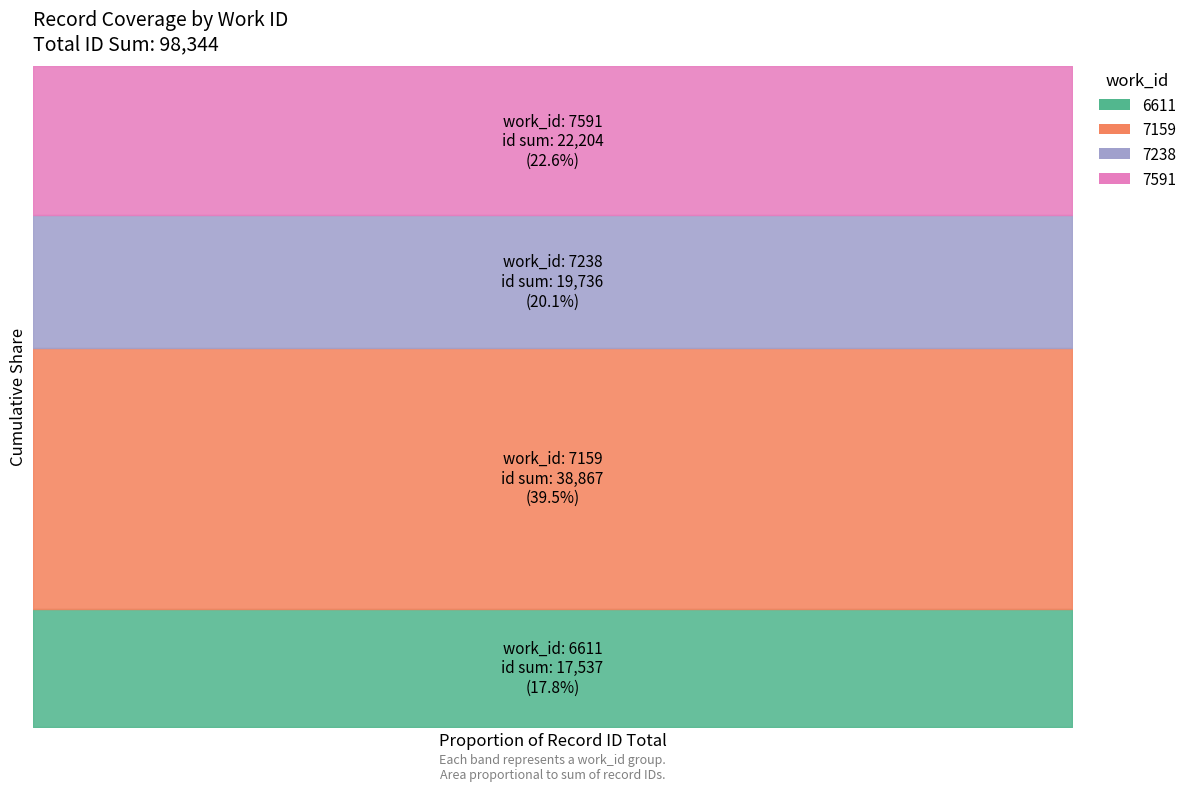

Is the value of work_id at 6611 greater than the value of id at 6611?

No